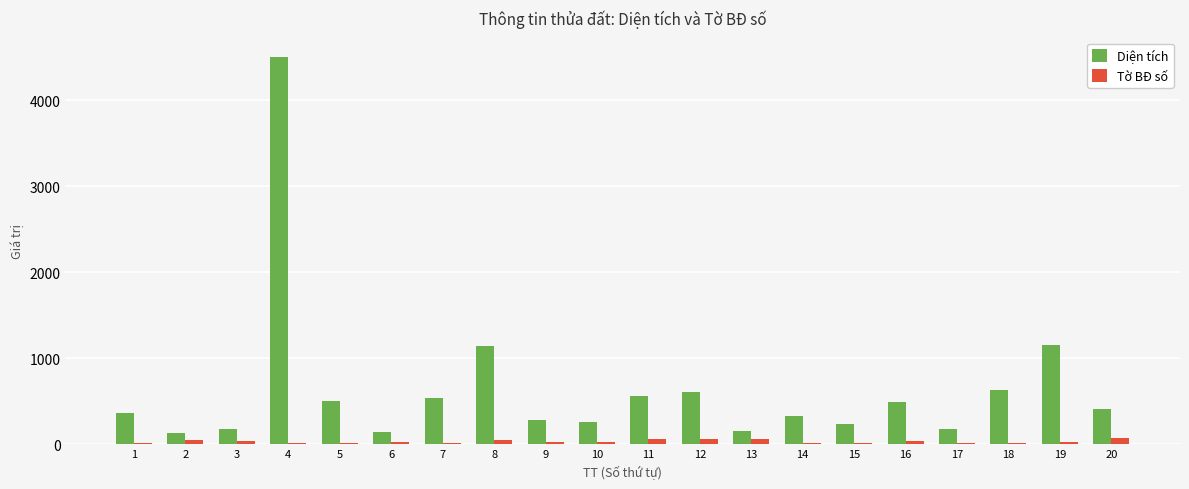

Is the value of Tờ BĐ số at 2 greater than the value of Diện tích at 10?

No